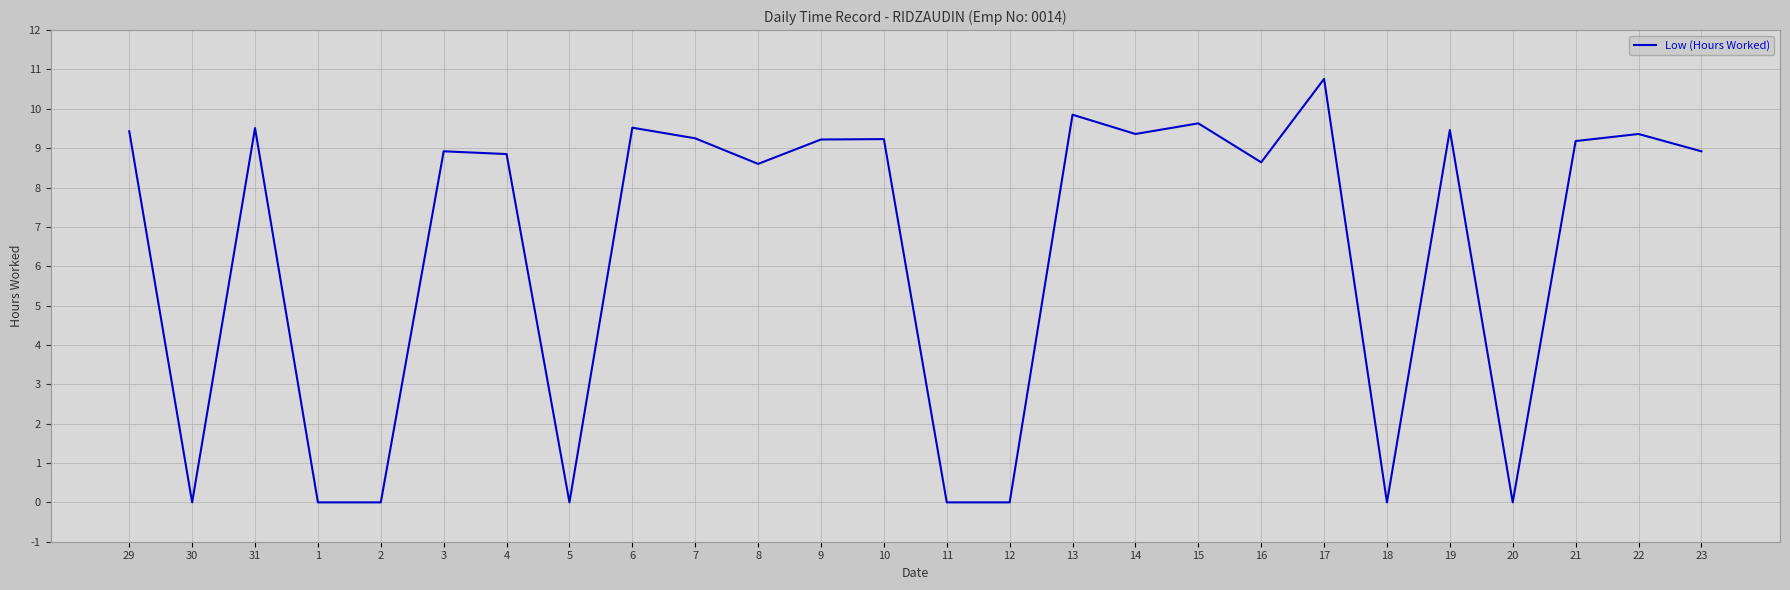

Which has a higher value, 12 or 31?

31